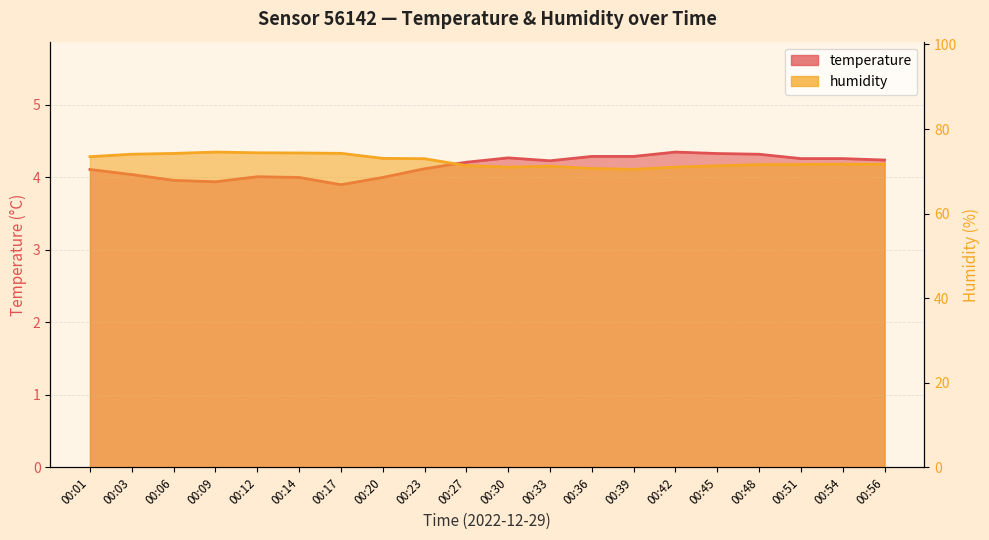

How many lines are shown in the chart?

2